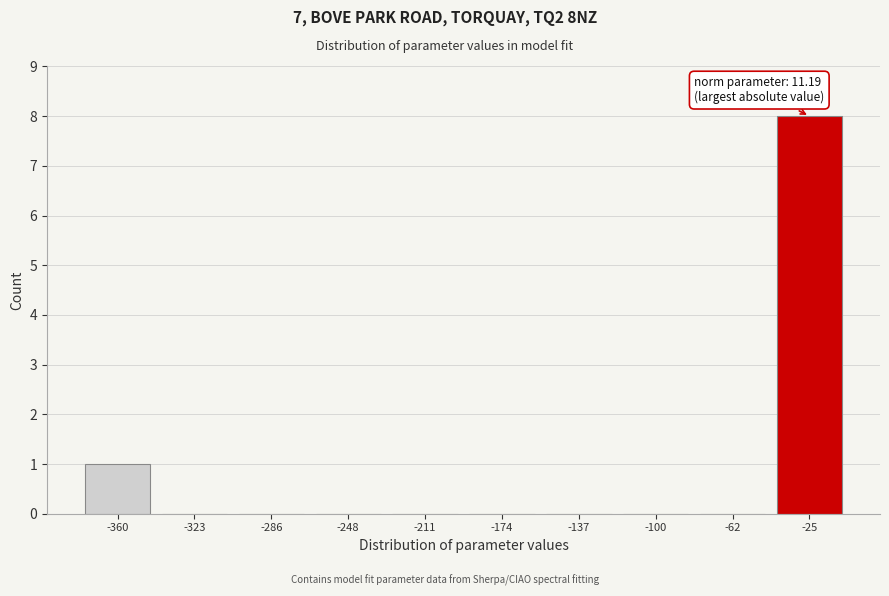

Reading left to right, what are all the values shown in this chart?

-360=1	-323=0	-286=0	-248=0	-211=0	-174=0	-137=0	-100=0	-62=0	-25=8